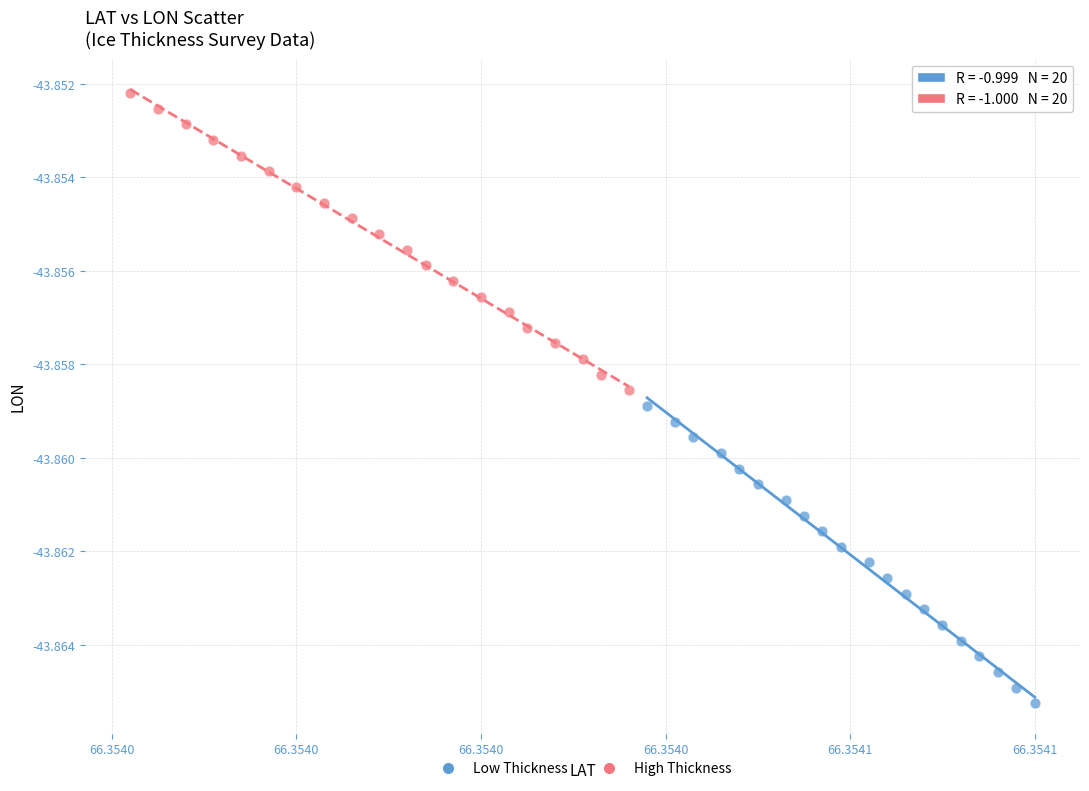

Which series contains the lowest Y value?

Low Thickness